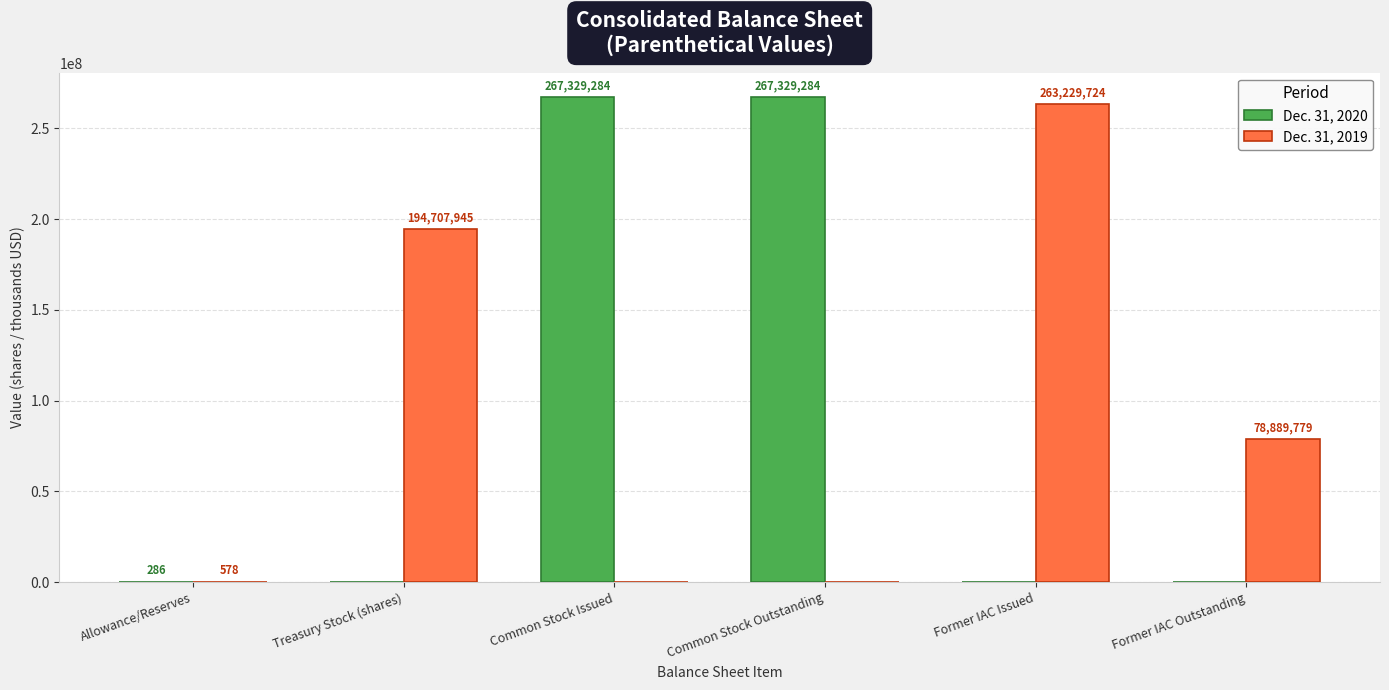

What is the sum of the Dec. 31, 2019 values at Treasury Stock (shares) and Common Stock Issued?

194707945